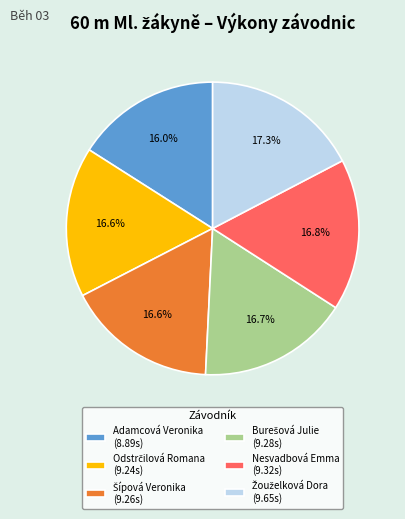

Is there any slice that represents more than half of the pie?

No